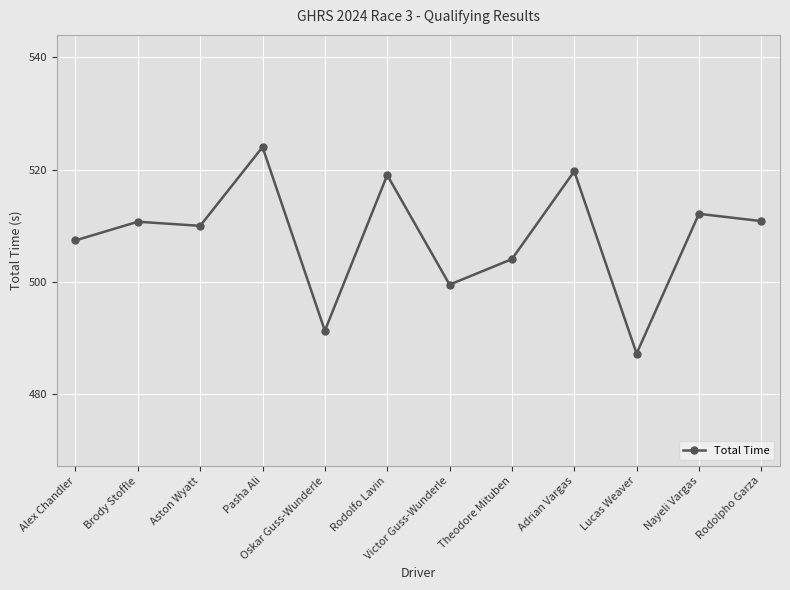

What position from the right is Oskar Guss-Wunderle?

8